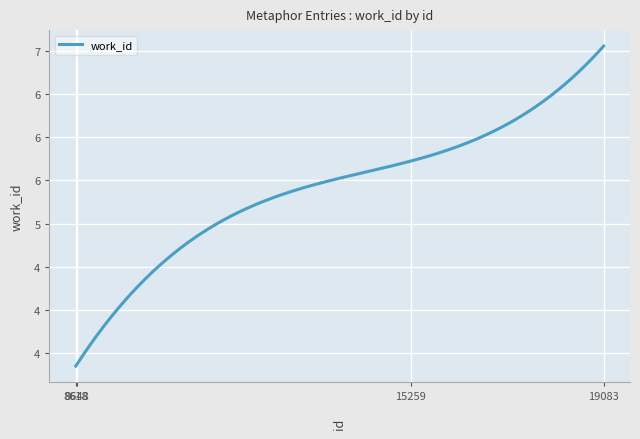

What is the sum of all values?

19502